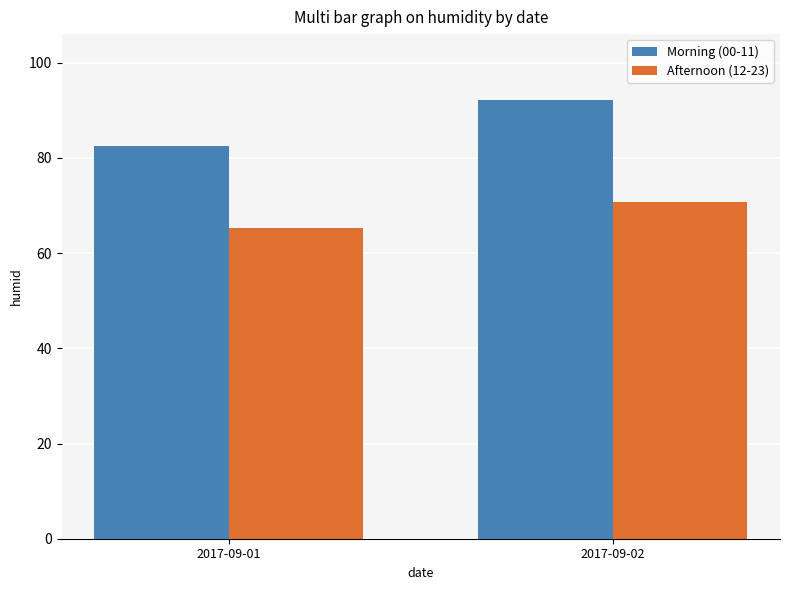

What is the minimum value shown in the chart?

65.2